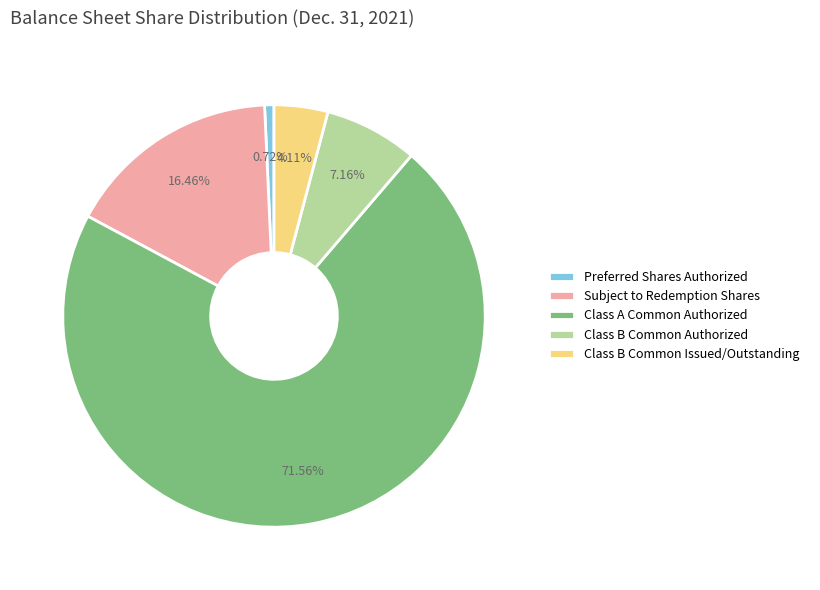

Does Class A Common Authorized account for over 50% of the chart?

Yes